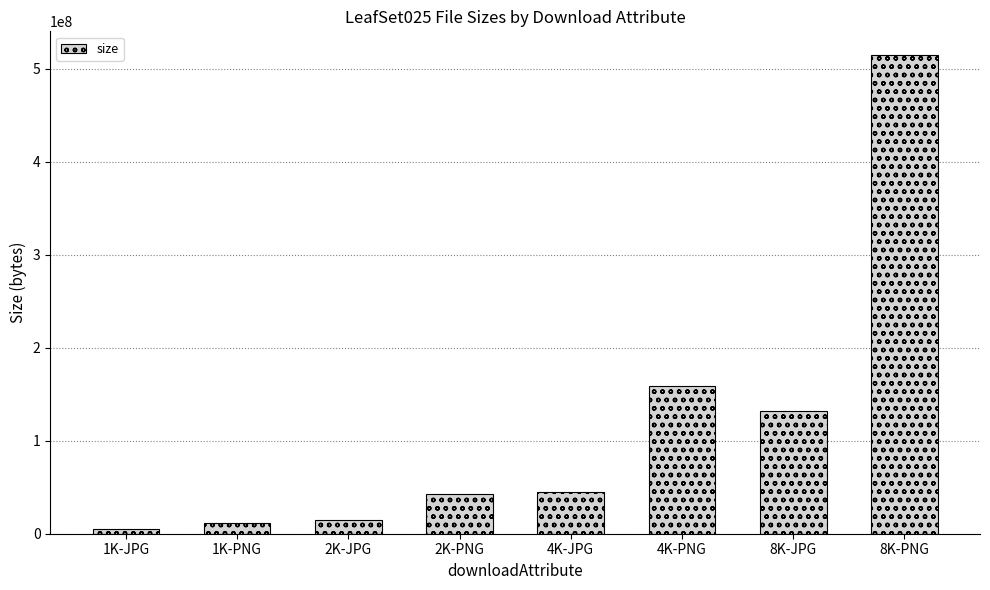

Between 4K-PNG and 8K-PNG, which is larger?

8K-PNG